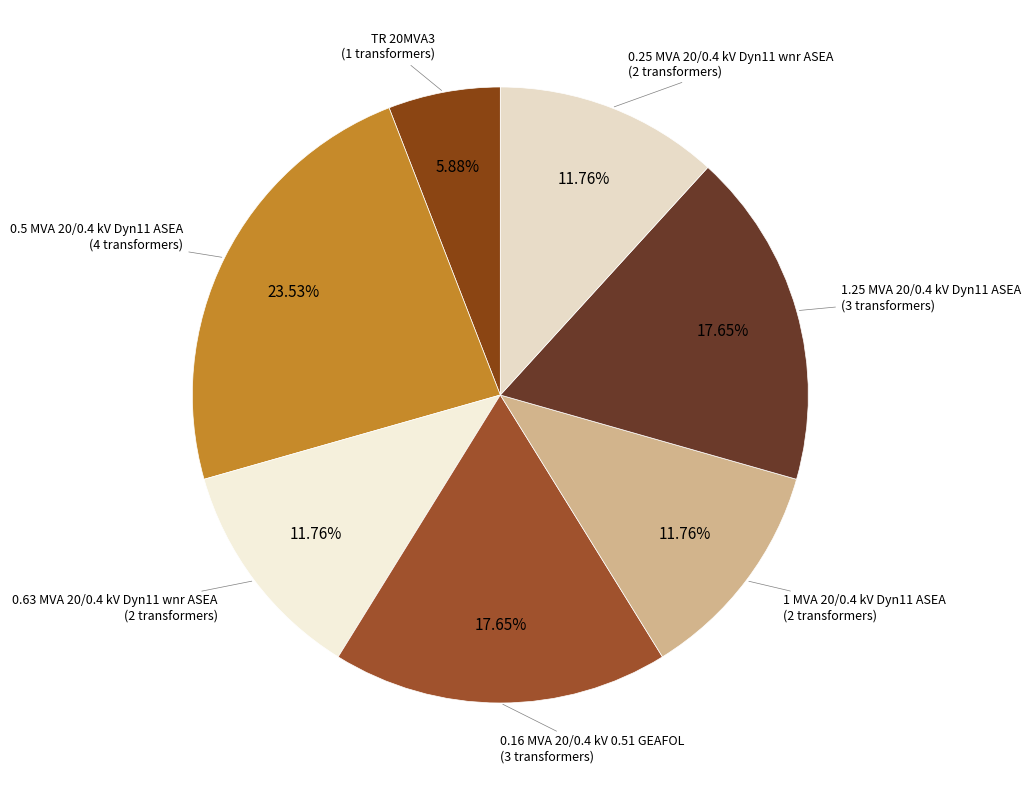

Is it true that 0.5 MVA 20/0.4 kV Dyn11 ASEA is 31% of the pie?

False